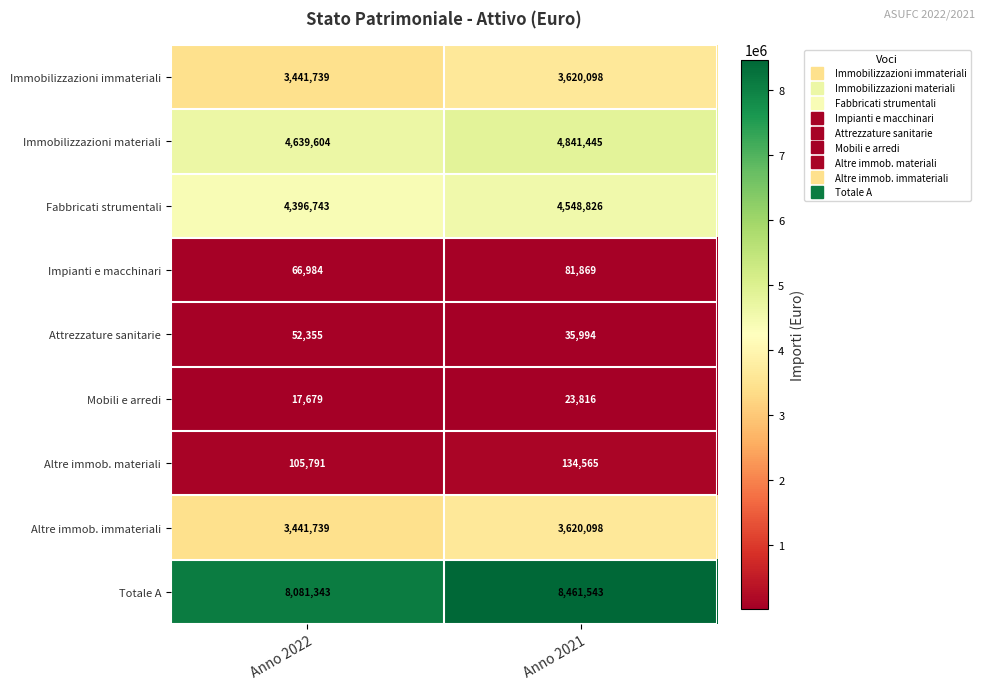

The value of Immobilizzazioni materiali at Anno 2022 is 4639604. True or false?

True